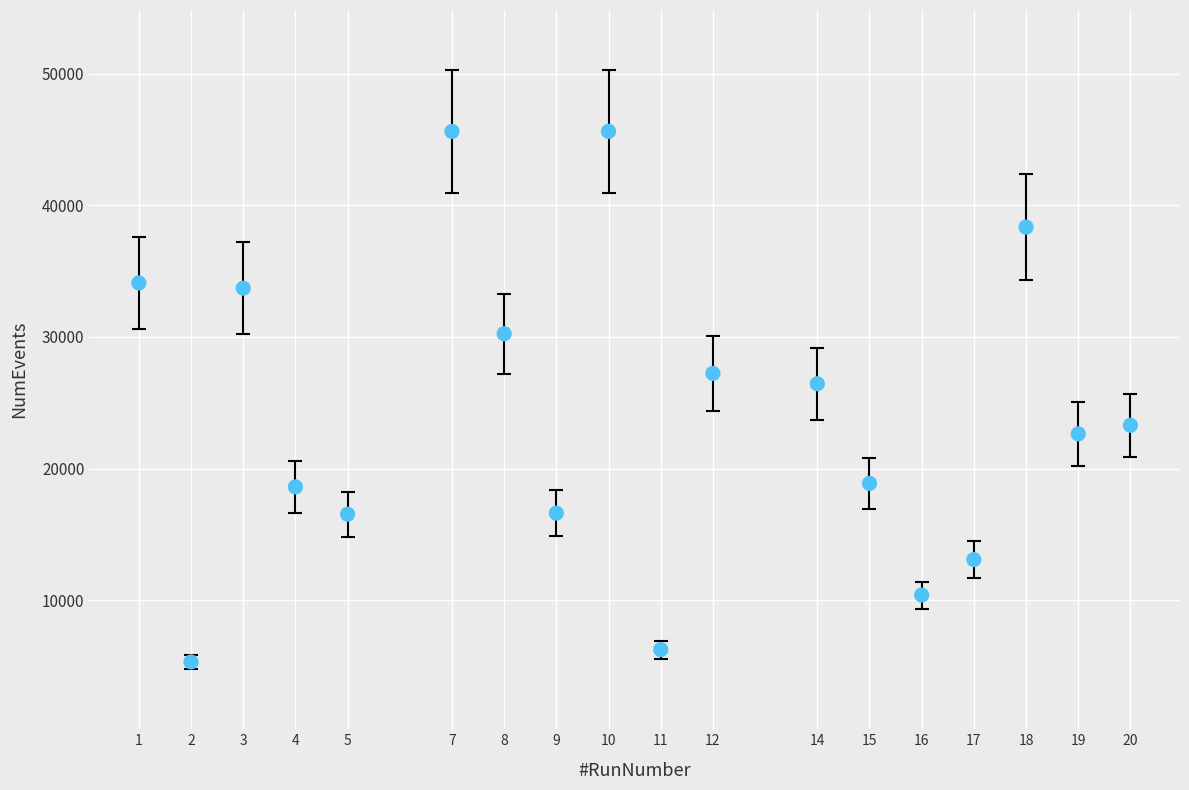

What is the range of X values (max minus min)?

19